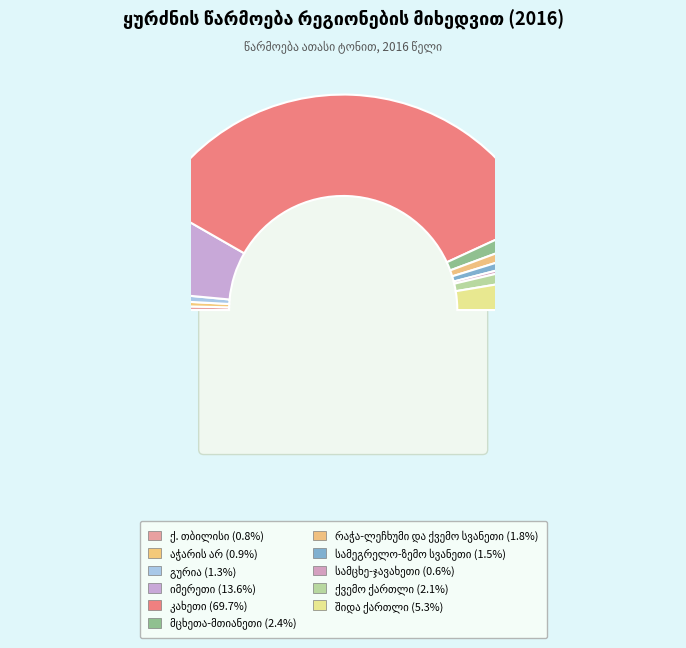

To the nearest percent, what portion does შიდა ქართლი represent?

5%